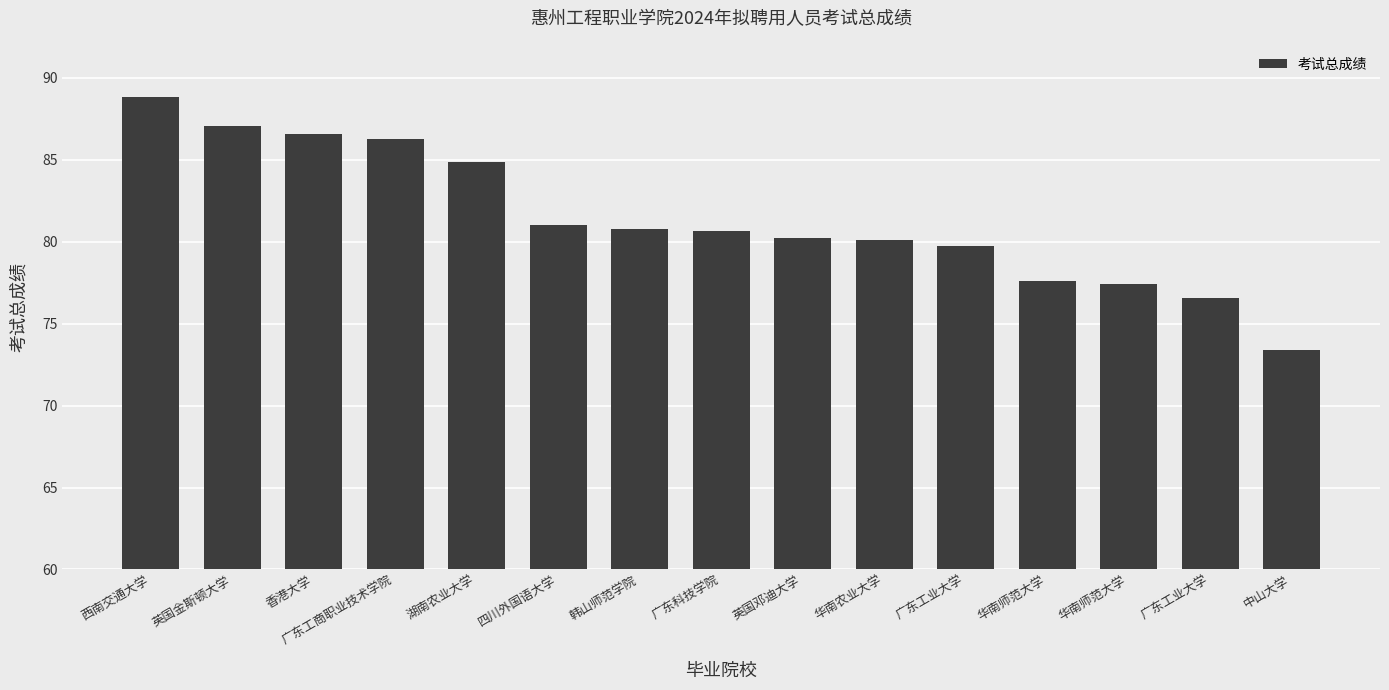

Does the chart contain any negative values?

No